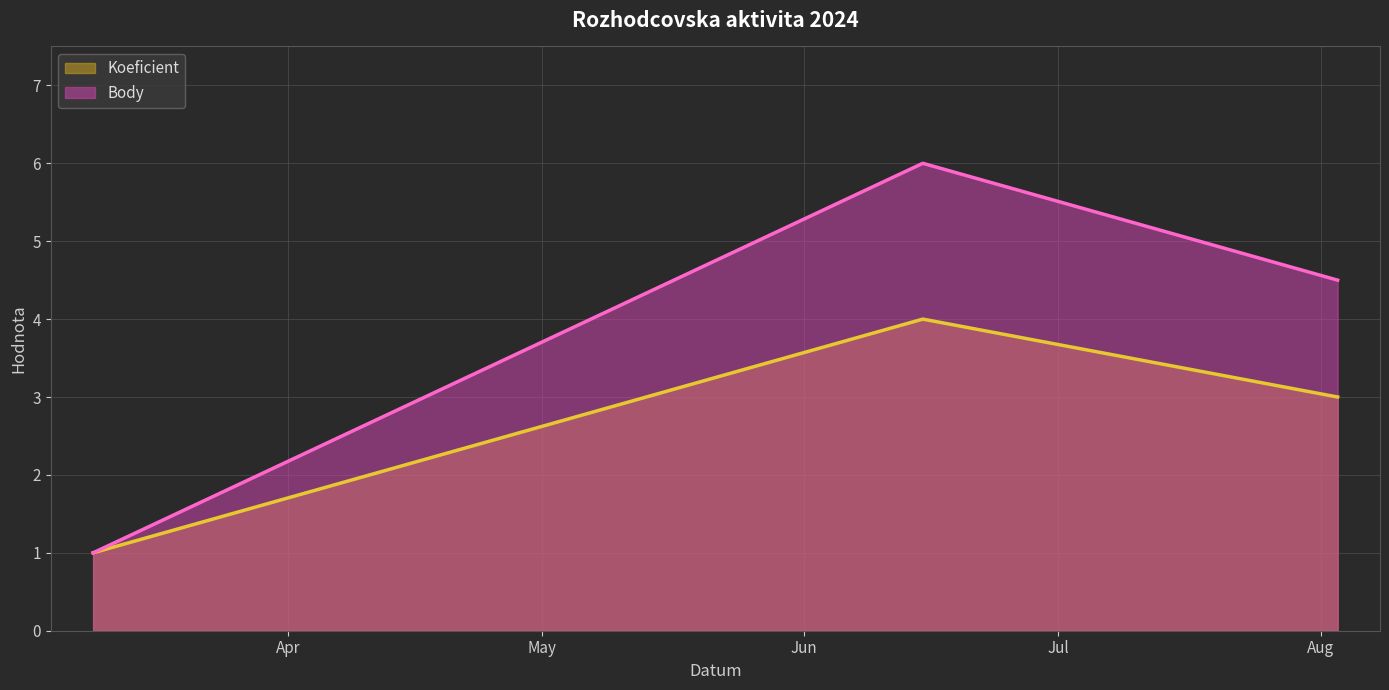

How many lines are shown in the chart?

2